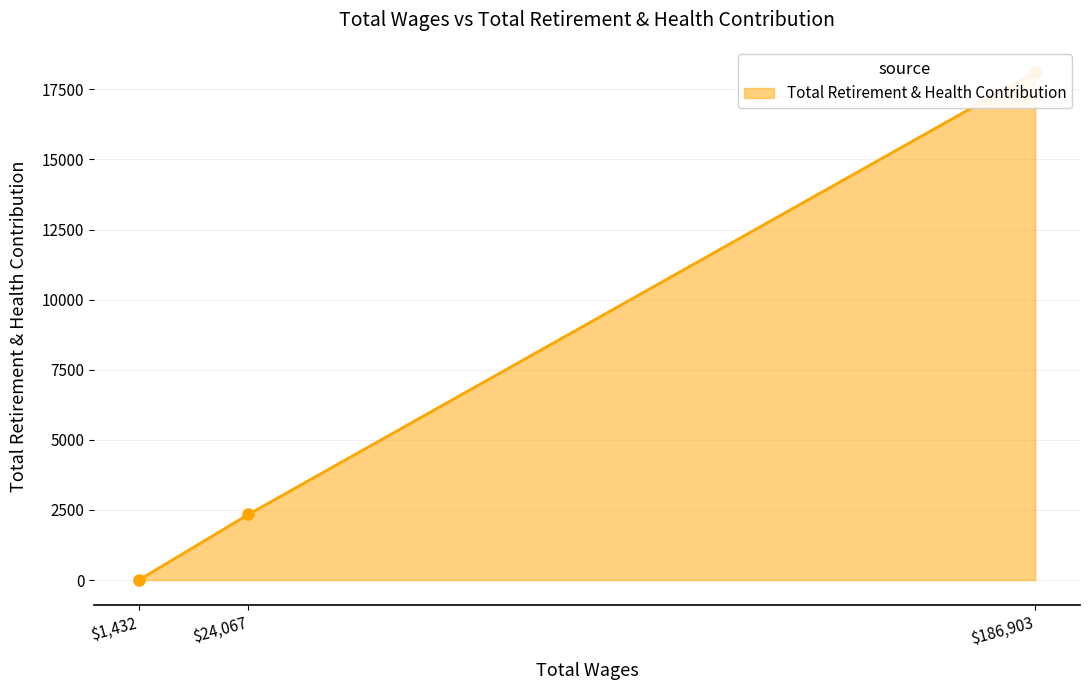

What is the sum of all values?

20448